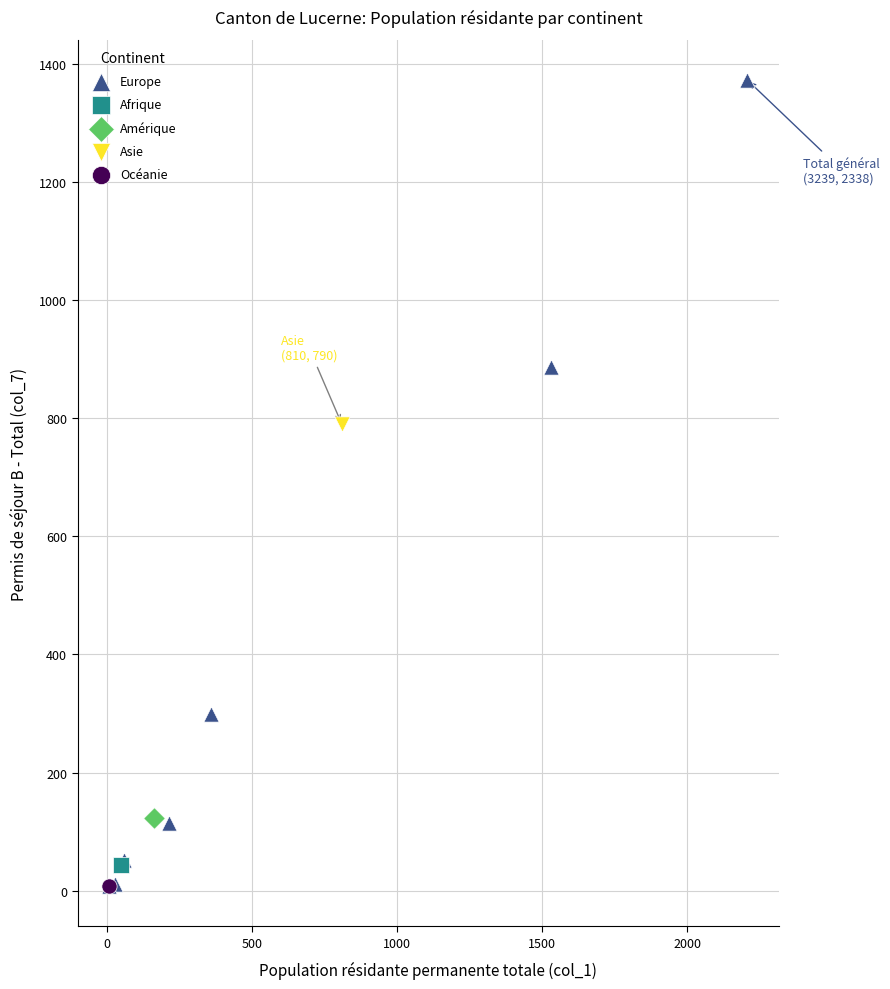

What are all the series names shown in the legend?

Europe, Afrique, Amérique, Asie, Océanie